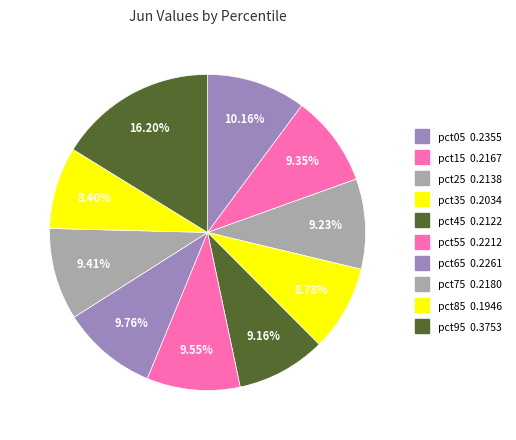

Does pct65 represent more than half of the total?

No